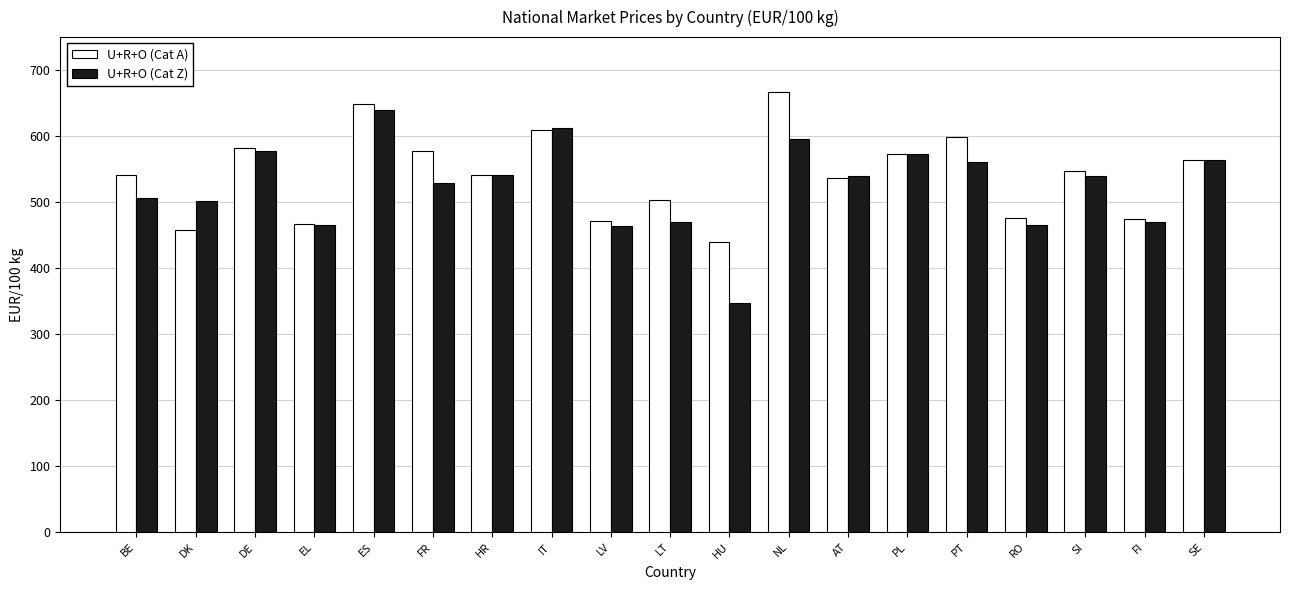

The U+R+O (Cat A) series shows 649.3 at ES. True or false?

True